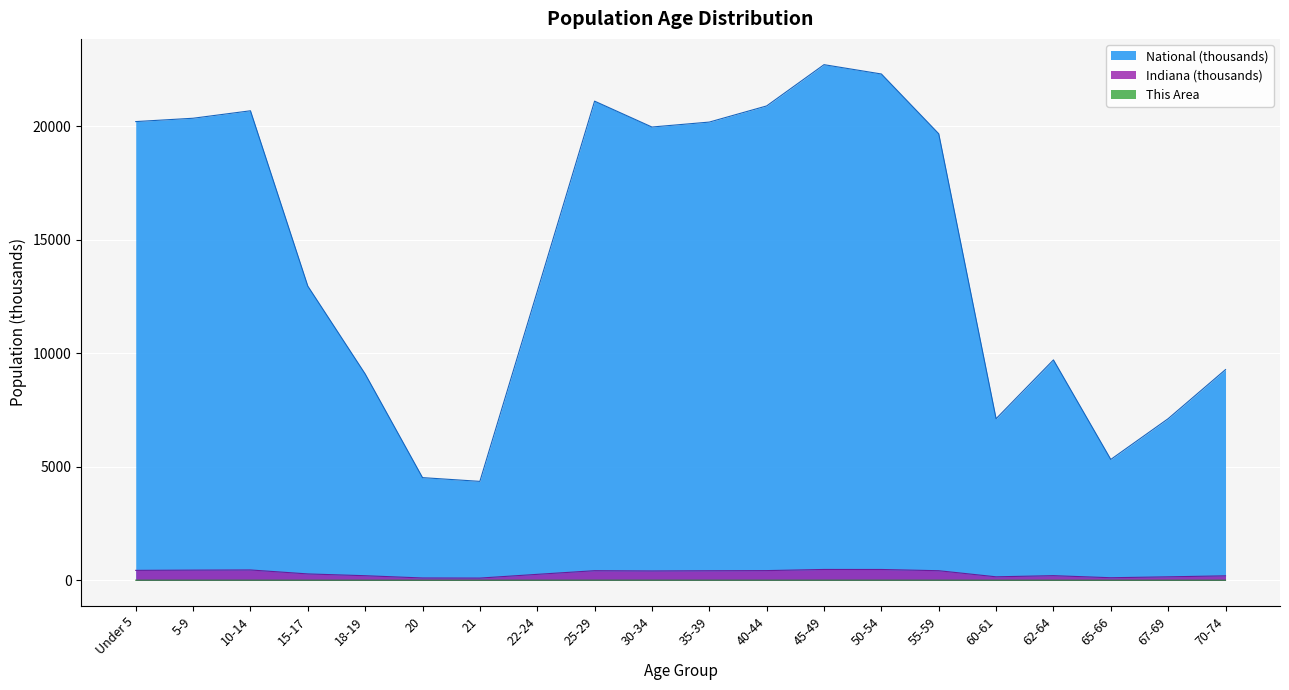

Which category has the highest value in the Indiana series?

45-49